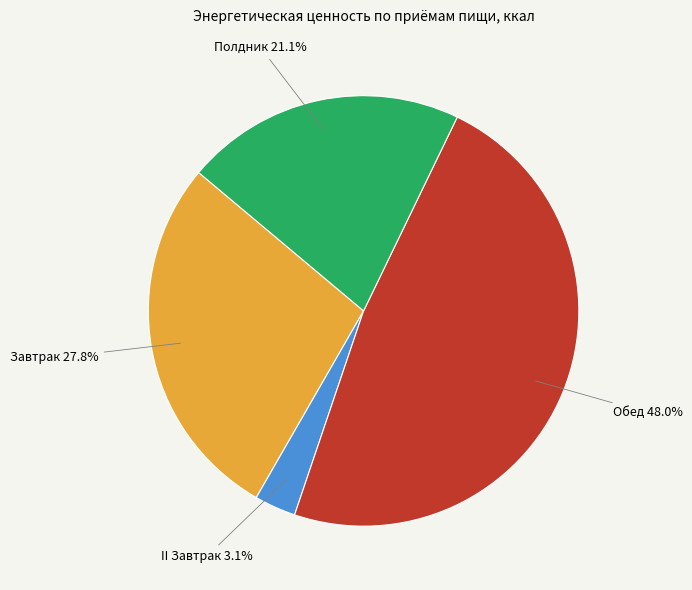

What percentage is the Полдник slice, to the nearest percent?

21%